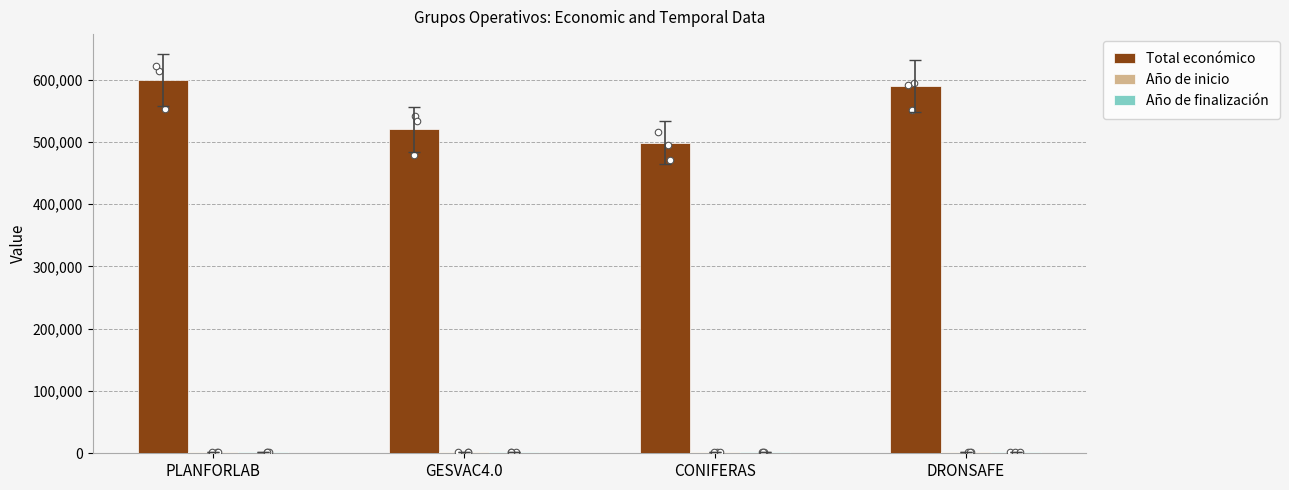

What is the total value across all series at CONIFERAS?

503109